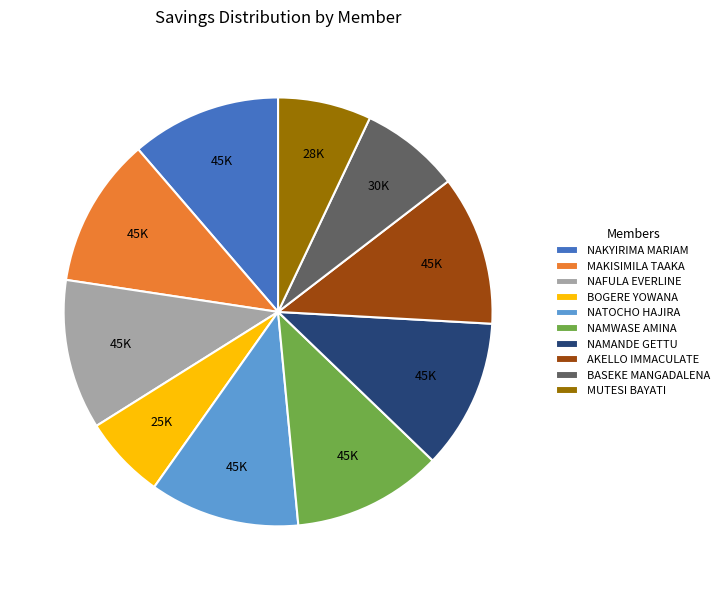

The NAFULA EVERLINE slice represents 1% of the pie. True or false?

False